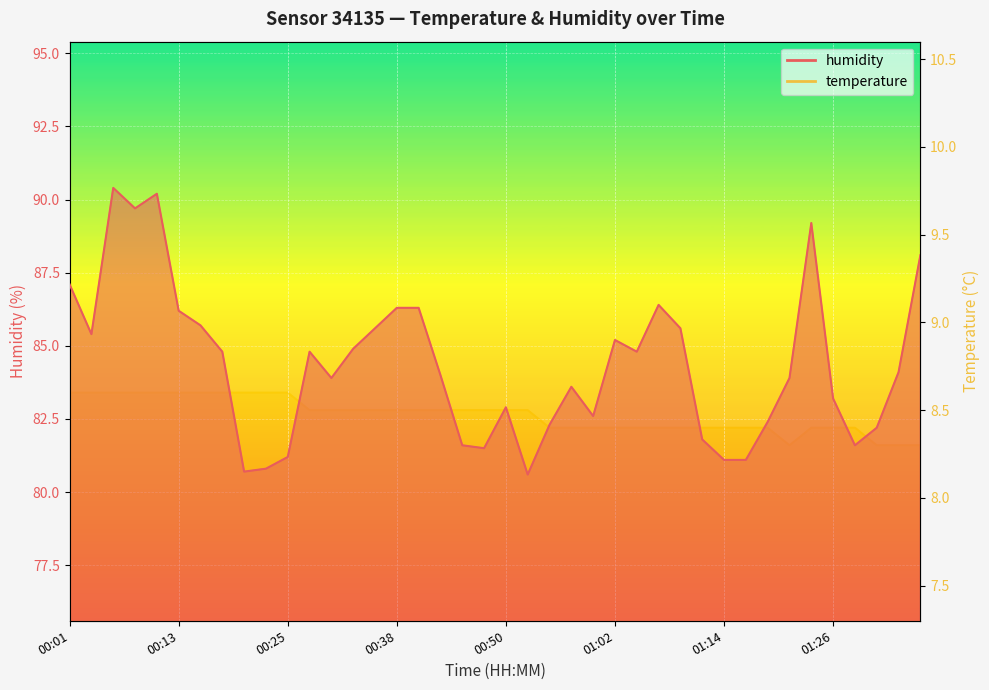

True or false: temperature and humidity intersect in this chart.

False